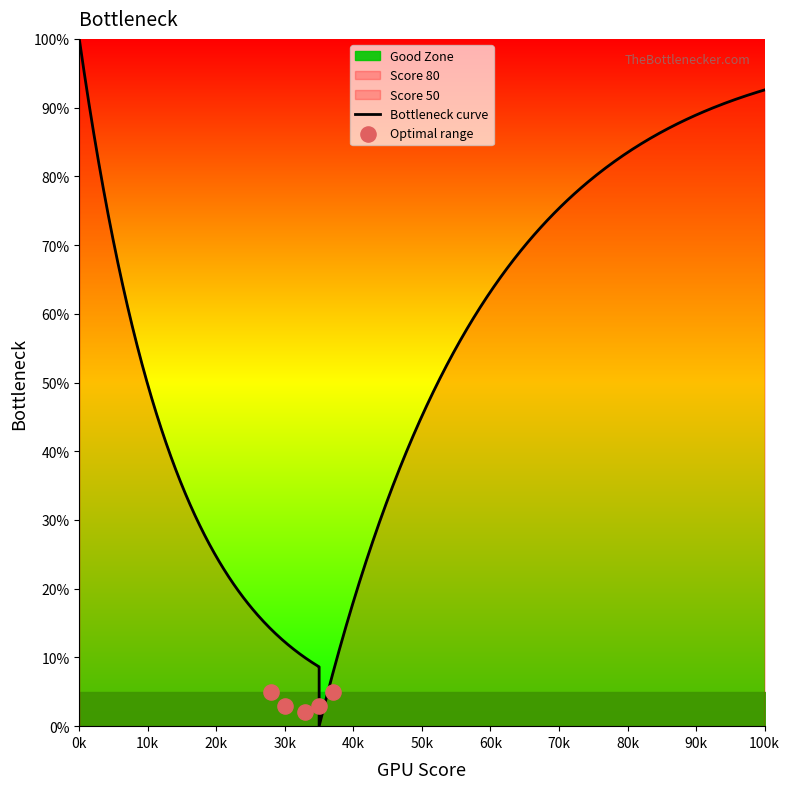

At how many categories does at least one series exceed 62?

21